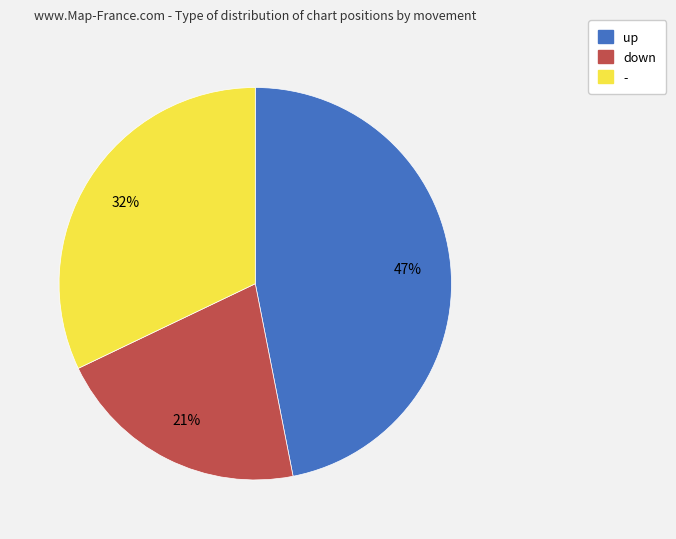

Which has a higher value, - or down?

-